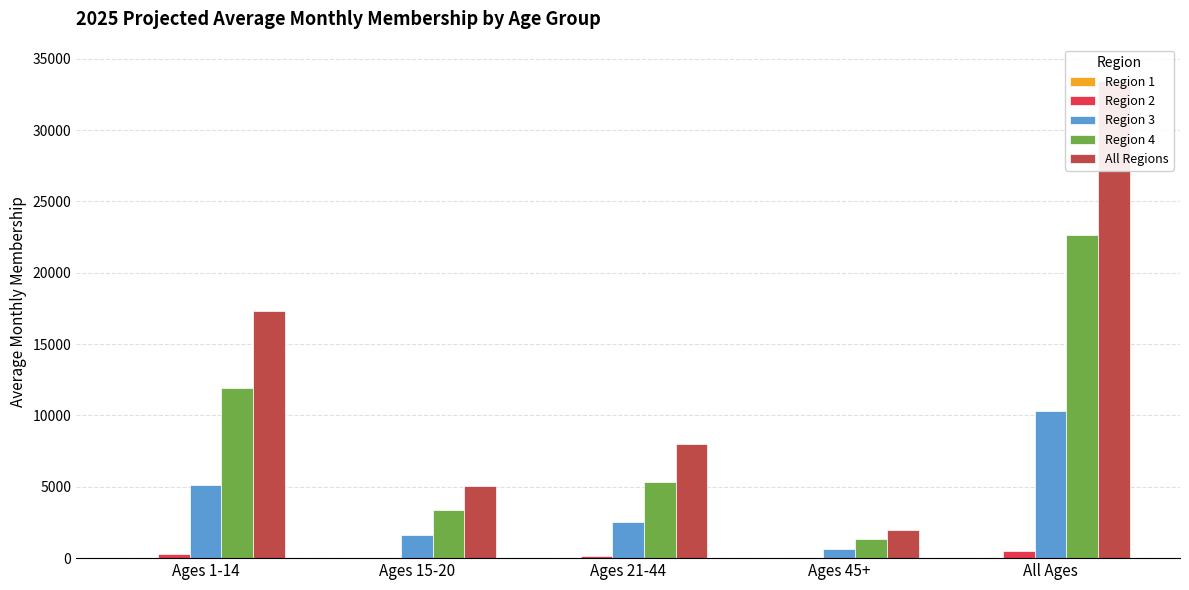

How many groups of bars are there?

5